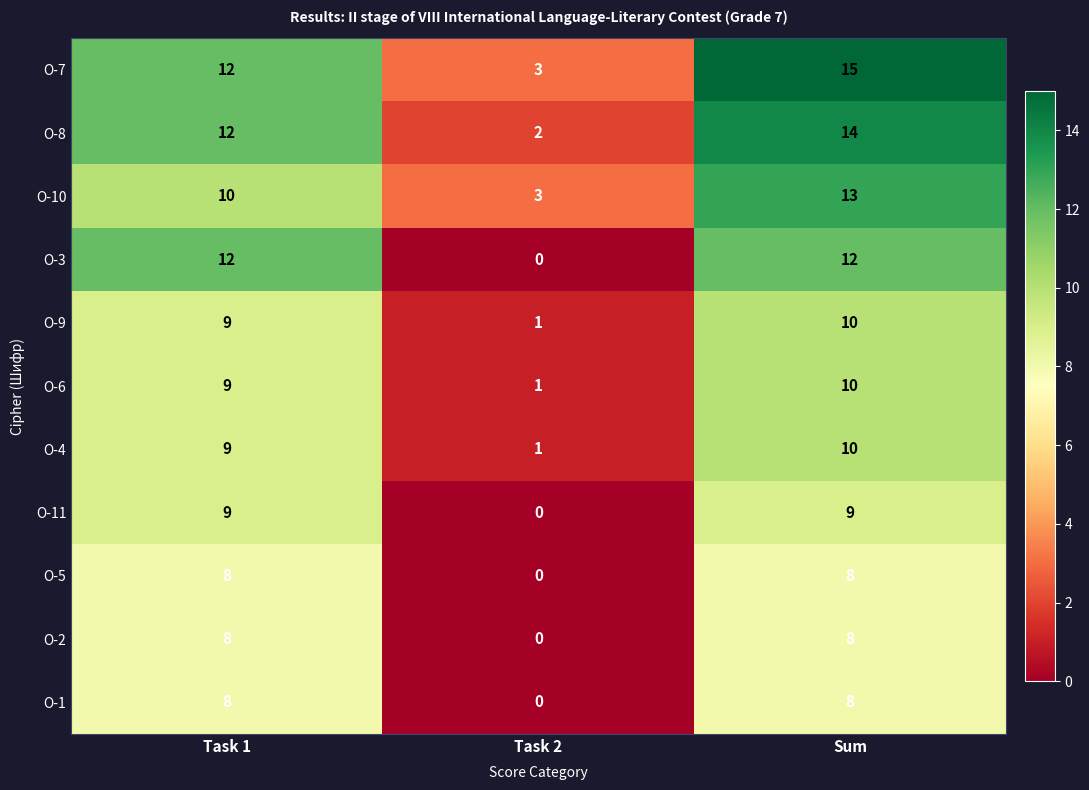

What is the difference between the highest and lowest values at Task 1?

4